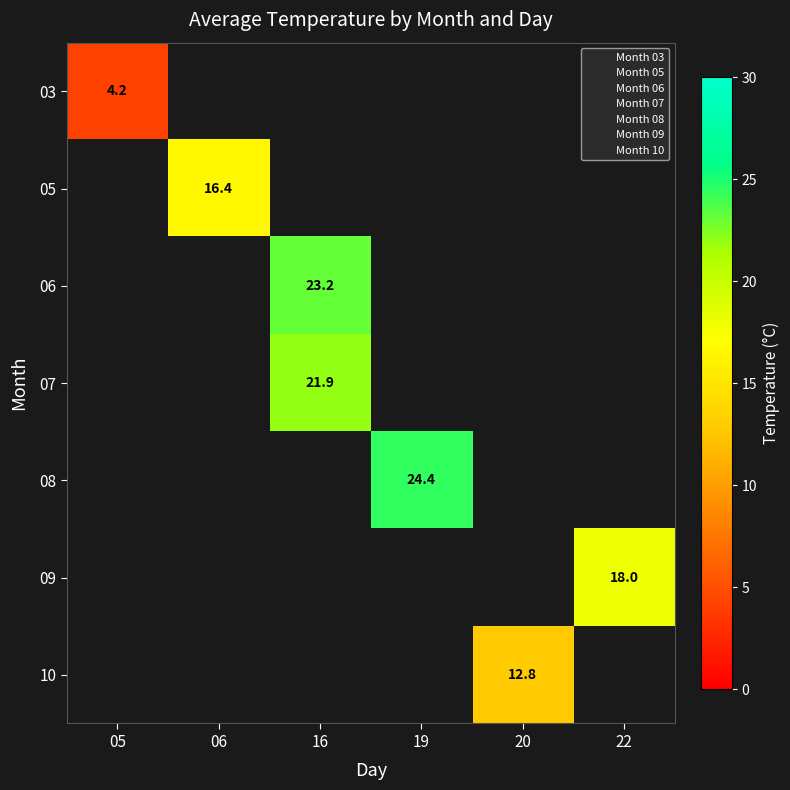

Which has a higher value, 16 or 19?

19